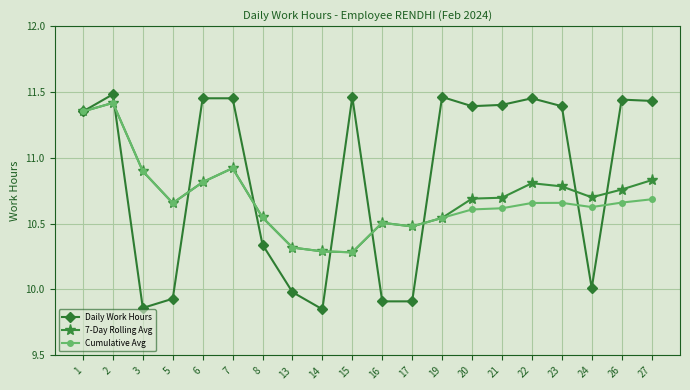

Count the Daily Work Hours values in the range 9 to 11.

8